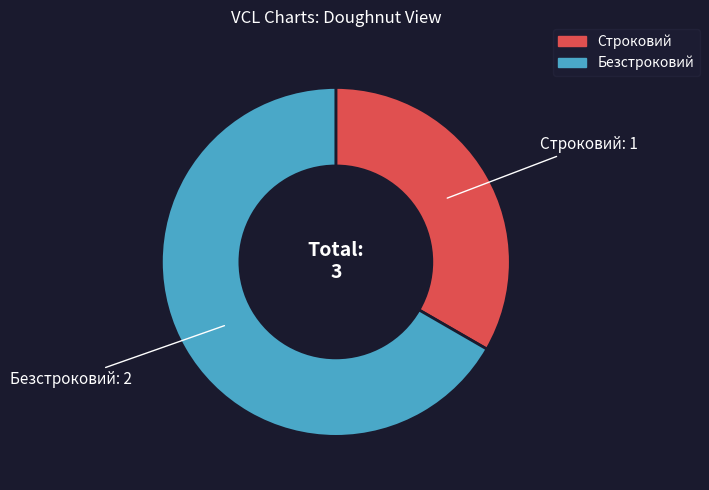

The Безстроковий slice represents 67% of the pie. True or false?

True